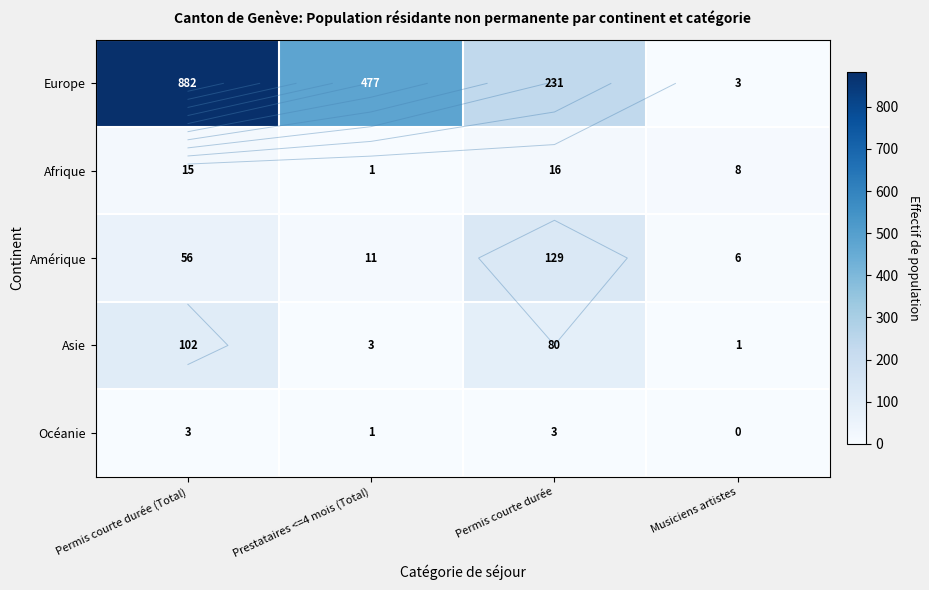

Is it true that Océanie equals 1 at Prestataires <=4 mois (Total)?

True